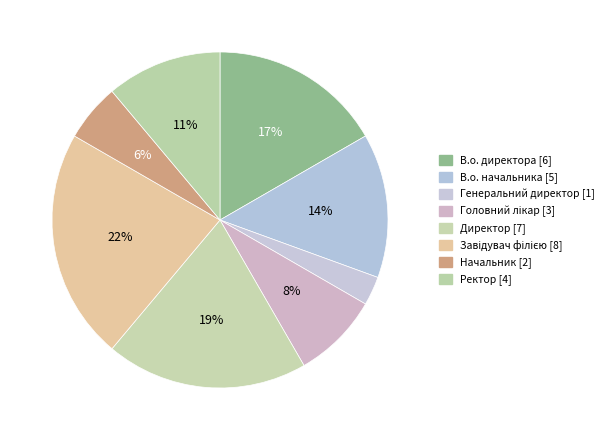

Between Директор and Завідувач філією, which is larger?

Завідувач філією